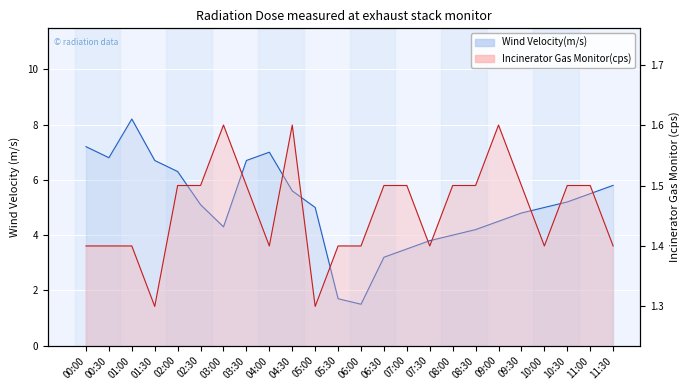

True or false: Incinerator Gas Monitor(cps) has more than 2 points higher than both neighbors.

True